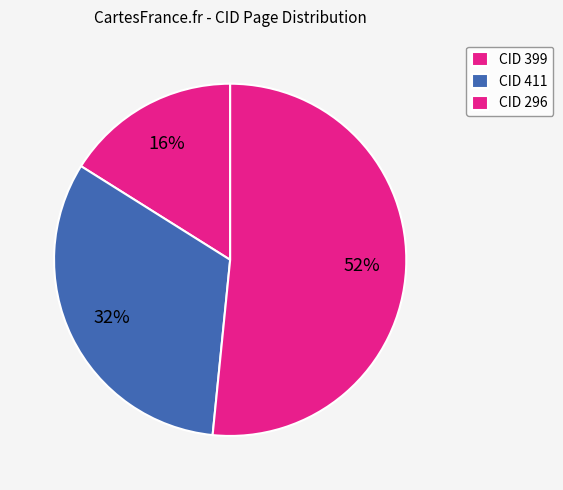

What is the largest slice in the pie chart?

CID 296